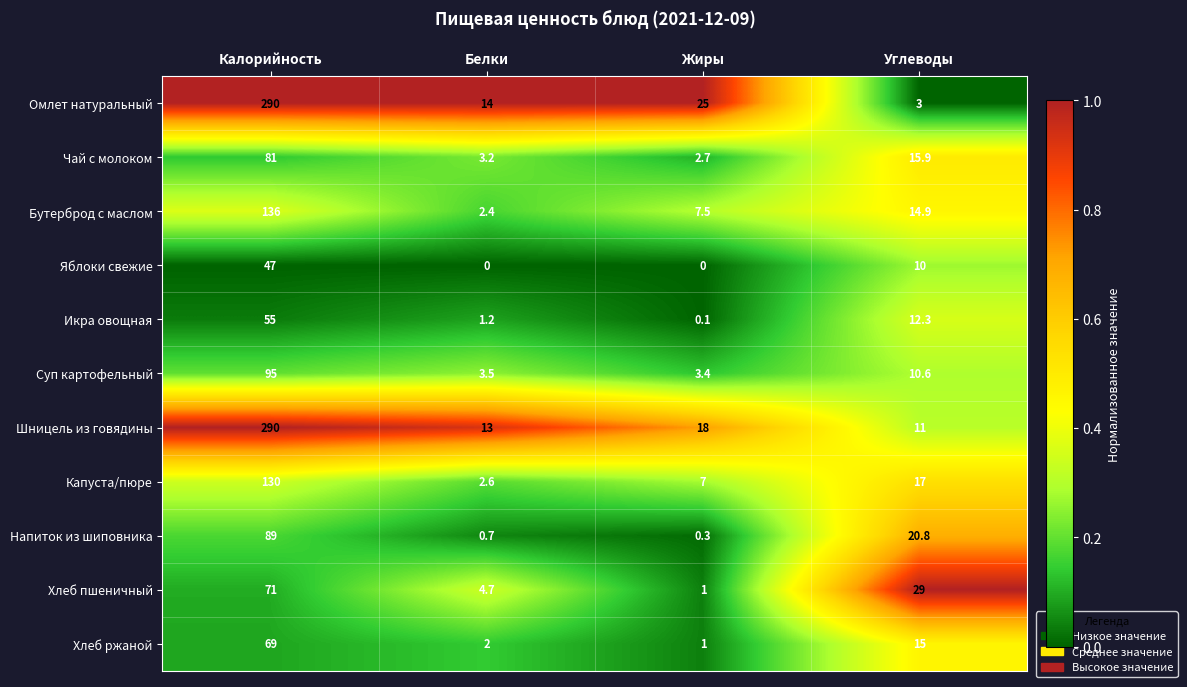

At which category is the sum across all series the highest?

Калорийность